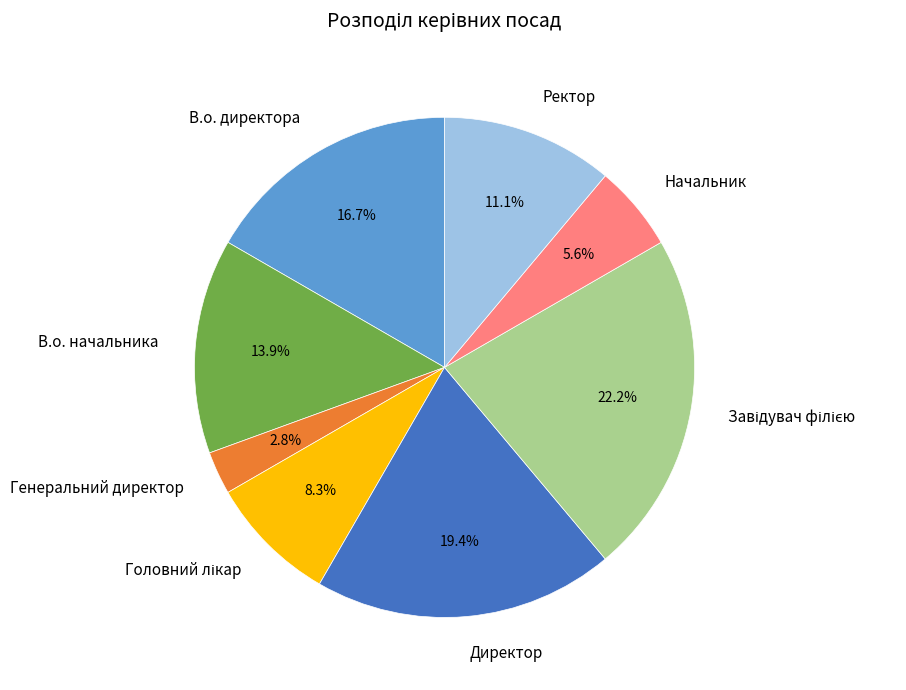

What is the smallest slice in the pie chart?

Генеральний директор